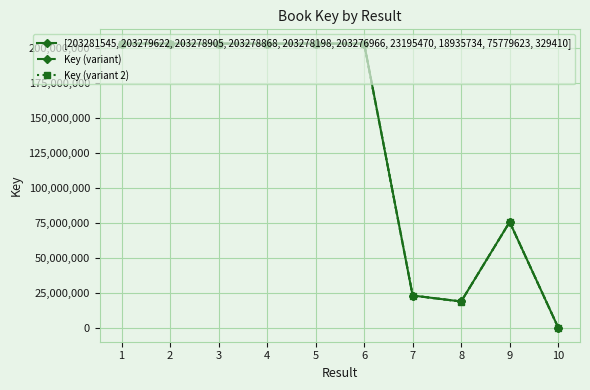

True or false: Key (variant 2) and [203281545, 203279622, 203278905, 203278868, 203278198, 203276966, 23195470, 18935734, 75779623, 329410] cross at least once.

False